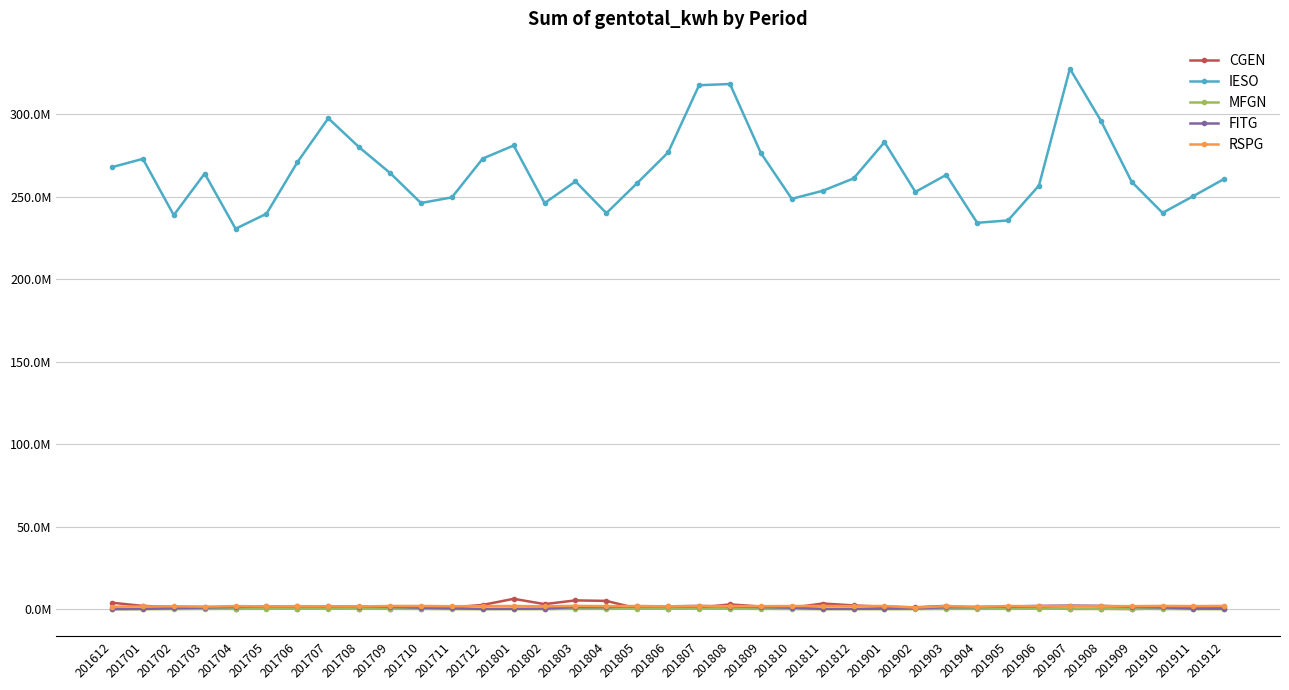

Does the chart have visible grid lines?

Yes